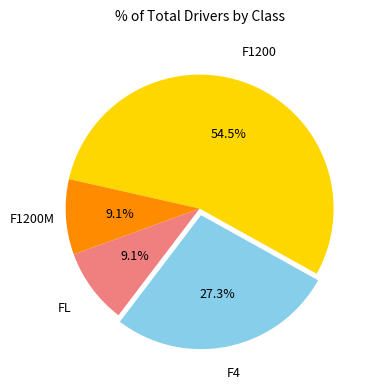

Is there any slice that represents more than half of the pie?

Yes